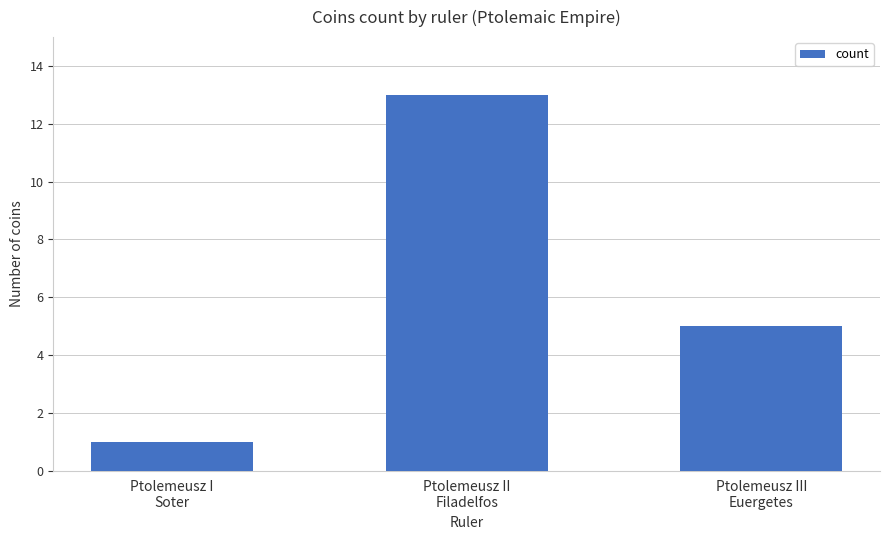

What is the ratio of the value at Ptolemeusz I
Soter to the value at Ptolemeusz II
Filadelfos?

0.1